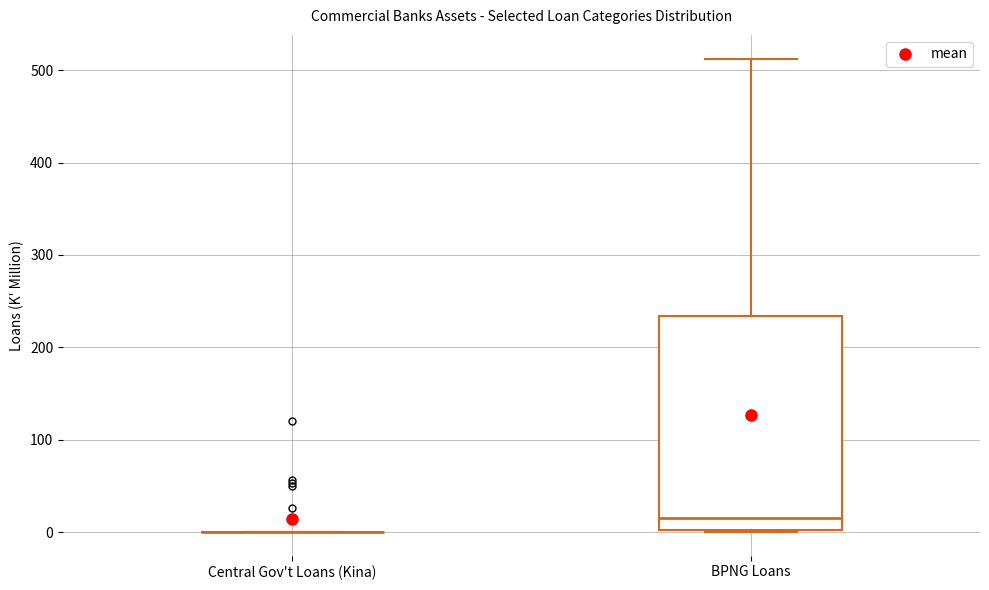

Reading left to right, read every box against the y-axis: the position of its median line, the range the box covers, and the ends of its whiskers. The values are not printed on the chart, so give them approximately, as read against the axis.

Central Gov't Loans (Kina): box collapsed to a line at 0, whiskers 0 to 0
BPNG Loans: median 20, box 0 to 230, whiskers 0 to 510